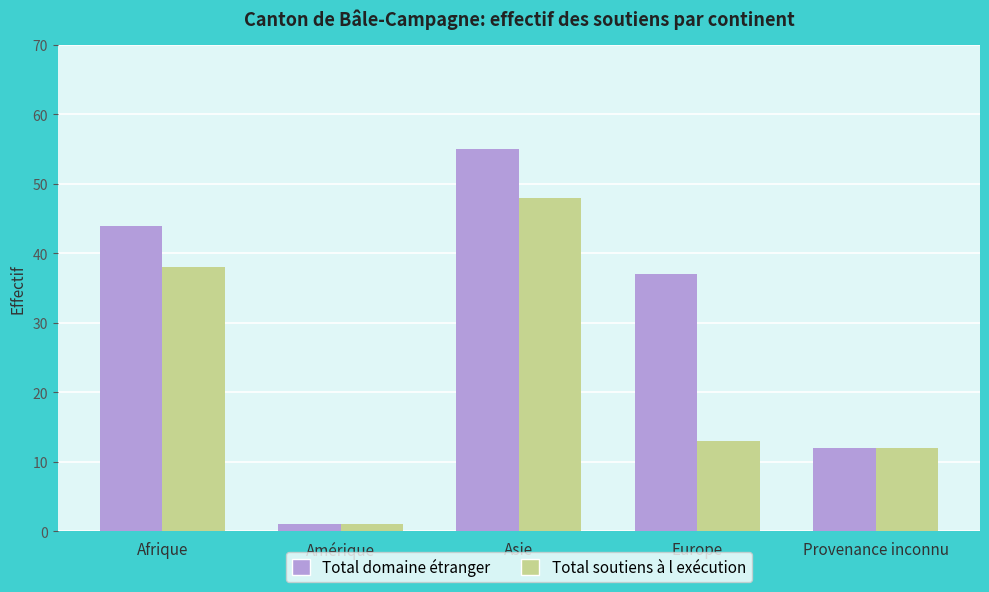

How many bars are there in total?

10